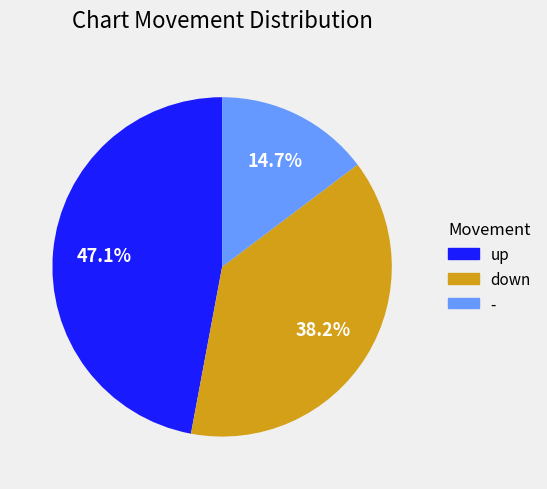

Combined, what portion of the pie is - and down?

52.9%